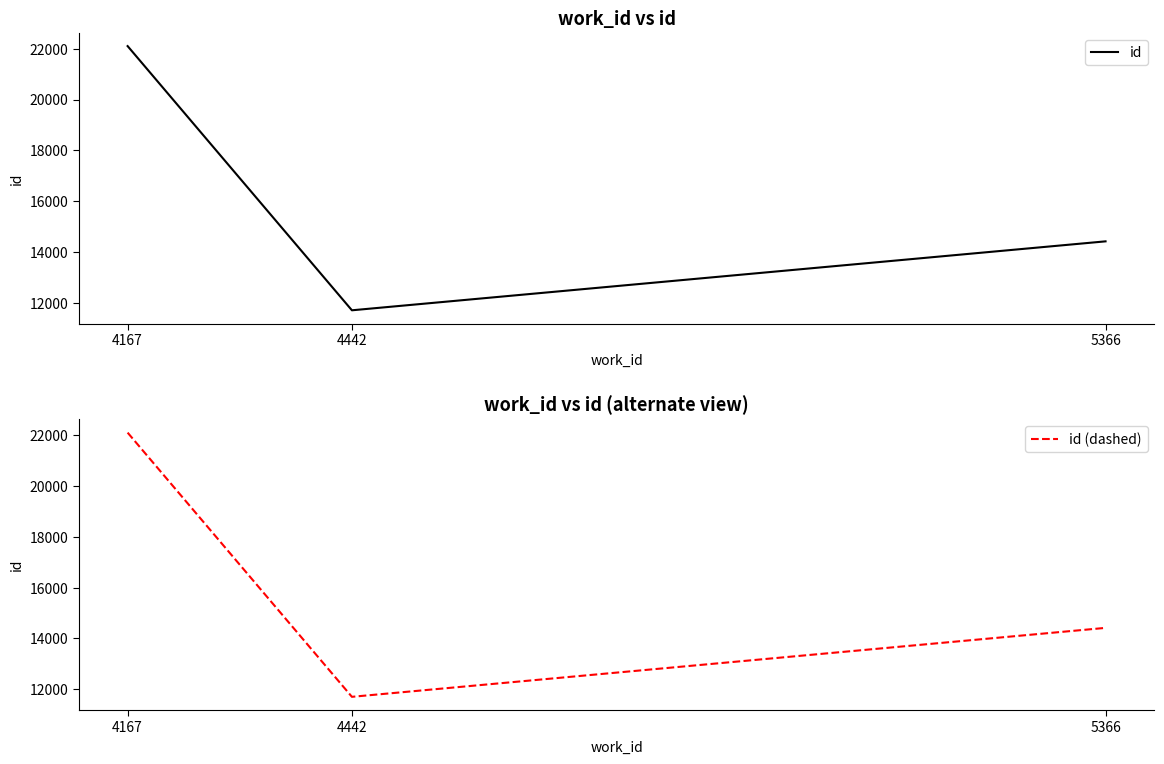

Does the chart have visible grid lines?

No